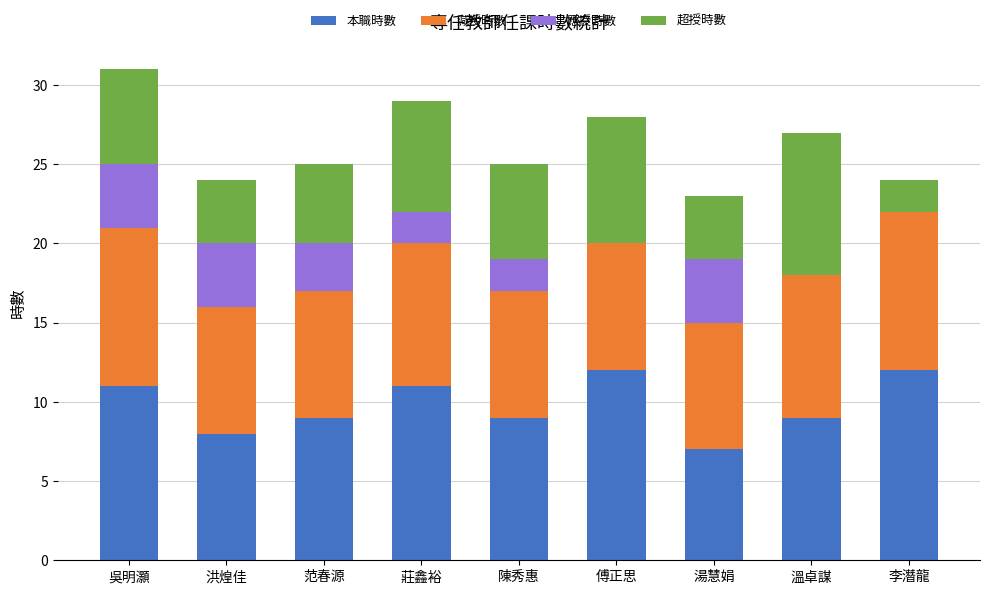

What is the highest value of the 本職時數 series?

12